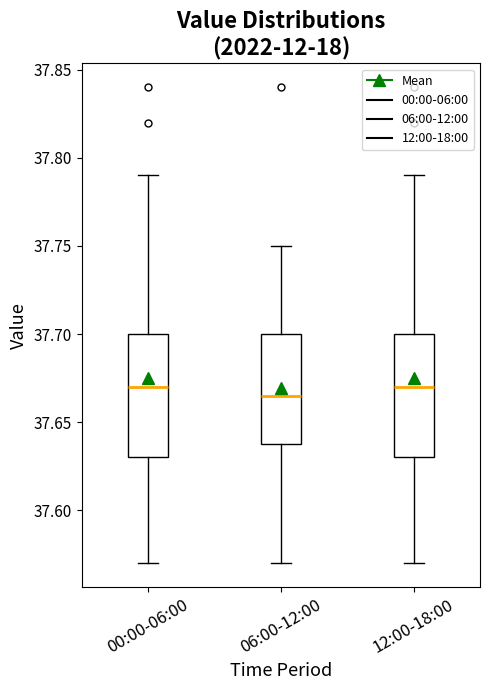

Reading left to right, transcribe this box plot: for each box, give where its median line is, the range the box spans, and where its two whiskers end, as read against the y-axis. The values are not printed on the chart, so give them approximately, as read against the axis.

00:00-06:00: median 37.670, box 37.630 to 37.700, whiskers 37.570 to 37.790
06:00-12:00: median 37.665, box 37.640 to 37.700, whiskers 37.570 to 37.750
12:00-18:00: median 37.670, box 37.630 to 37.700, whiskers 37.570 to 37.790